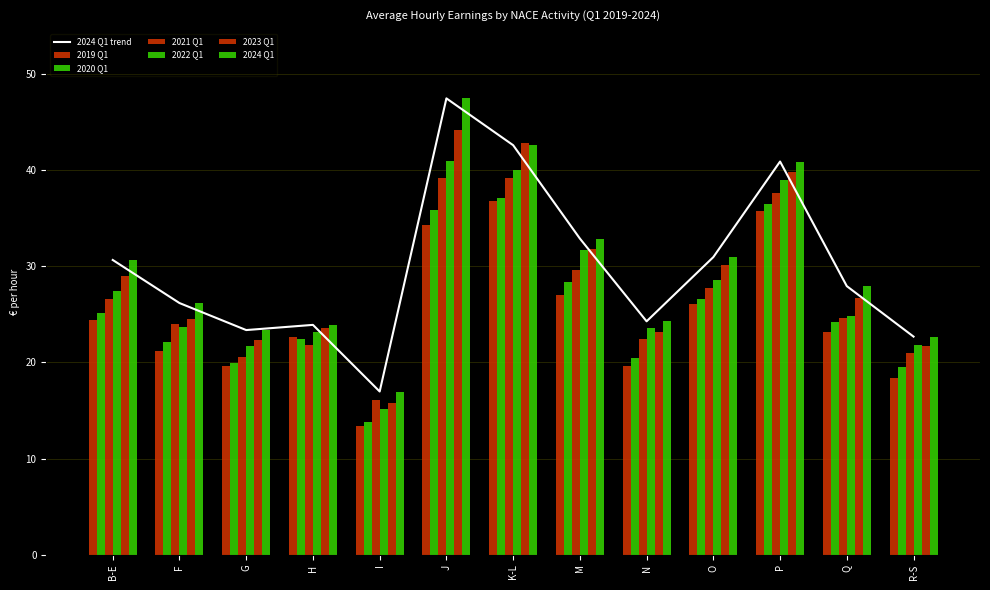

What is the highest value of the 2024 Q1 trend series?

47.5